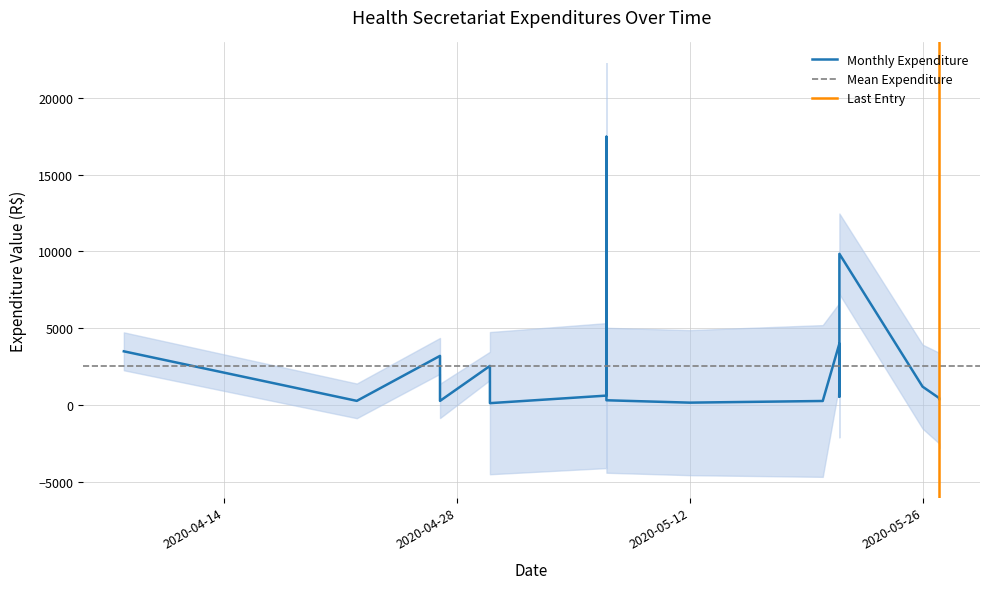

What is the difference between the values at 2020-05-21 and 2020-04-27?

799.0